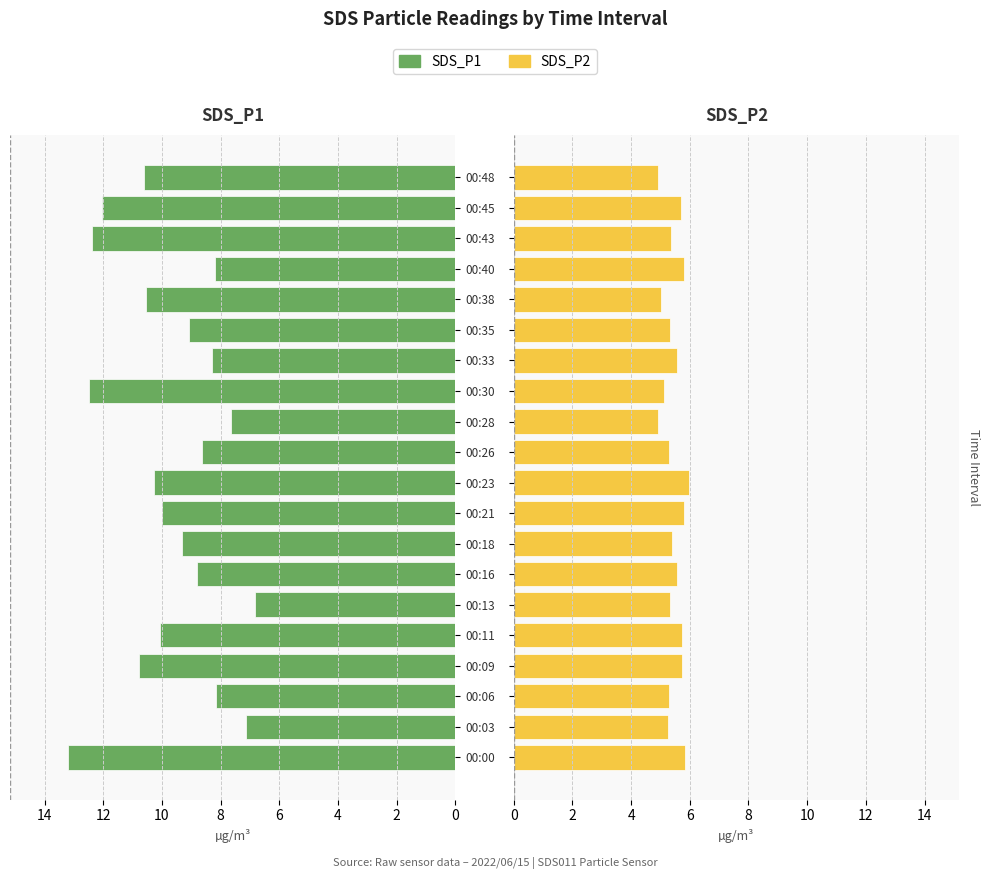

How many series are shown in this chart?

2